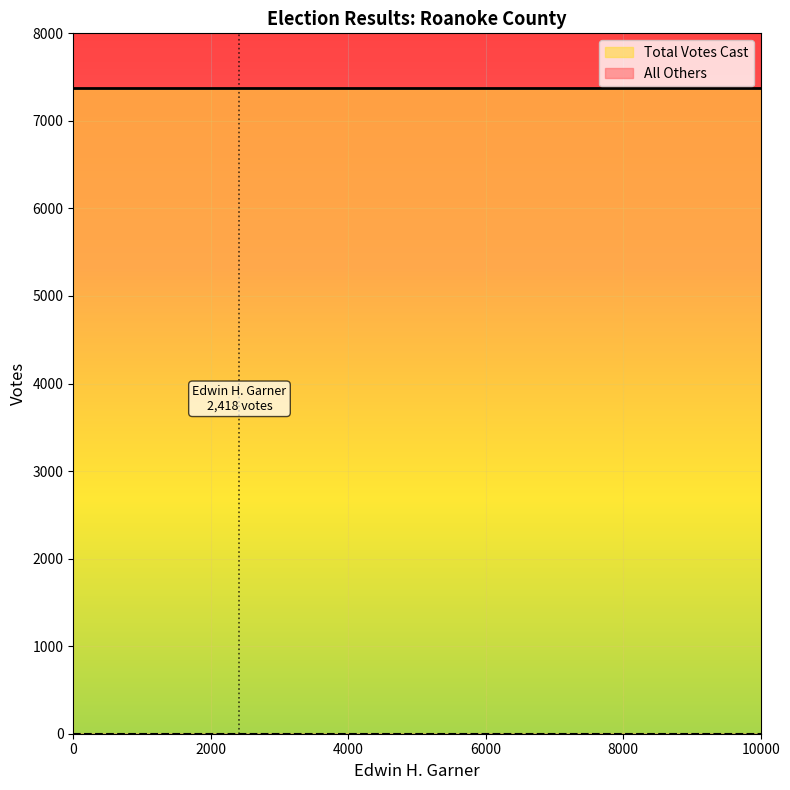

Rank the series by their average value, from highest to lowest.

Total Votes Cast, All Others